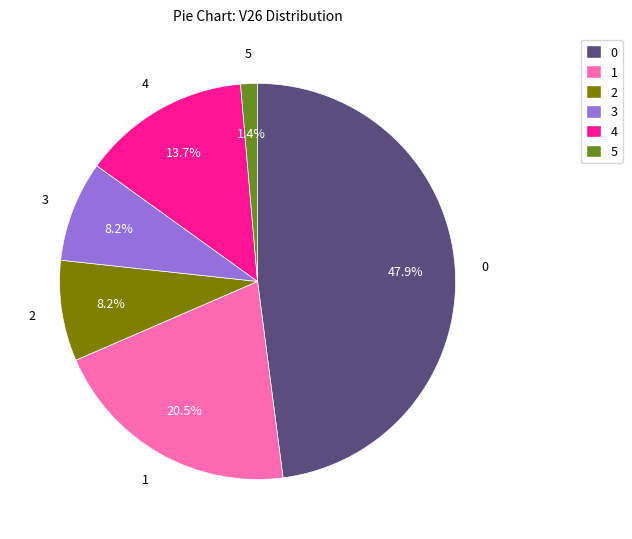

Do 2 and 0 together represent more than half of the pie?

Yes